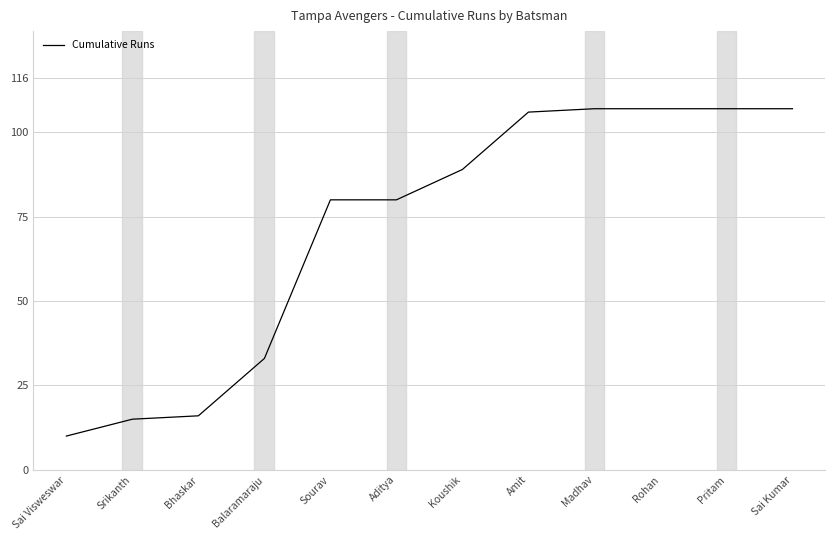

Is it true that the value at Srikanth is 25?

False